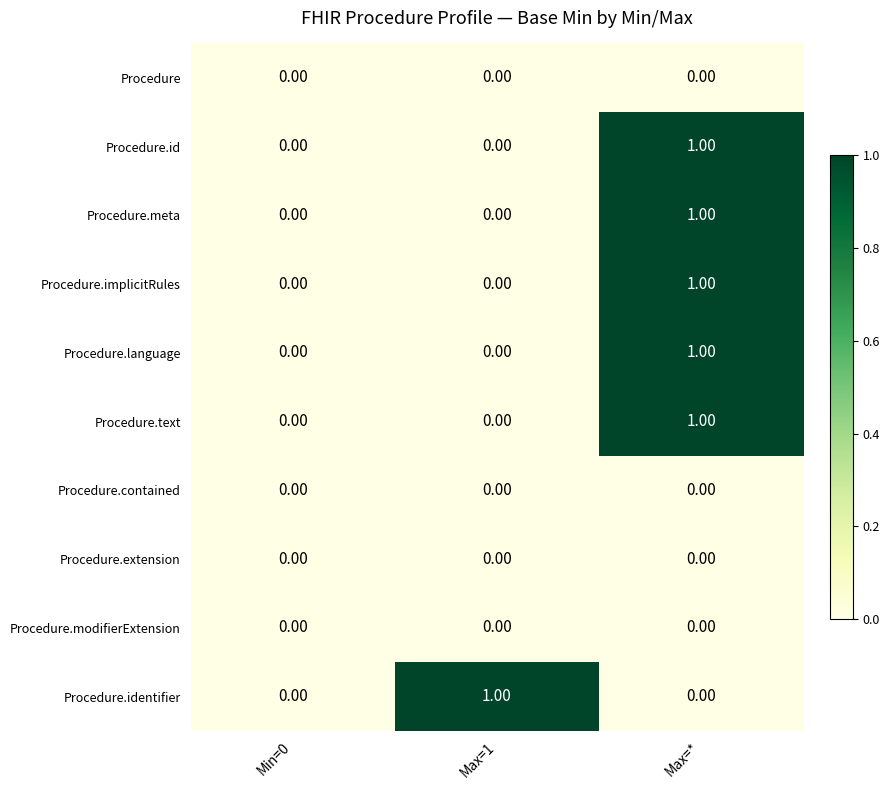

What is the difference between the highest and lowest values at Max=1?

1